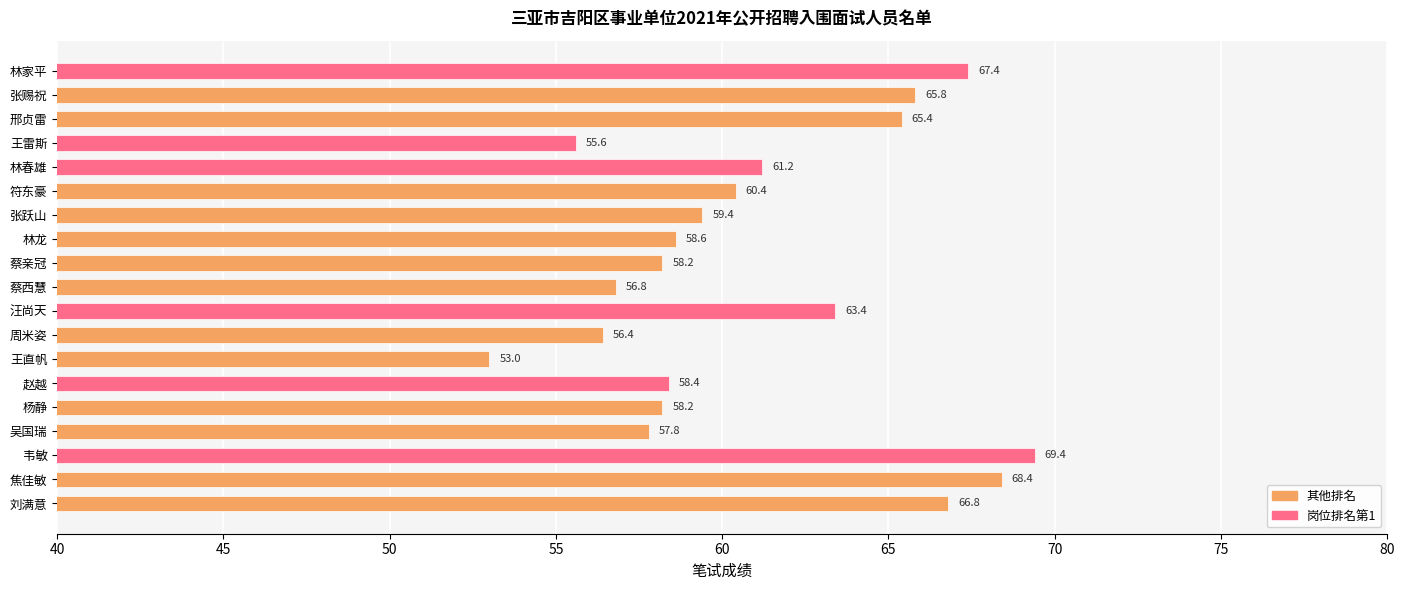

What position from the top is 林春雄?

5